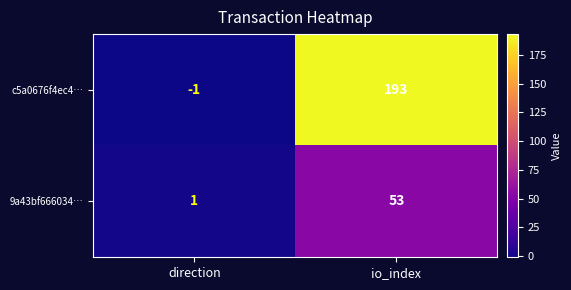

Reading left to right, list all the values displayed in this chart.

c5a0676f4ec4…: -1	193
9a43bf666034…: 1	53